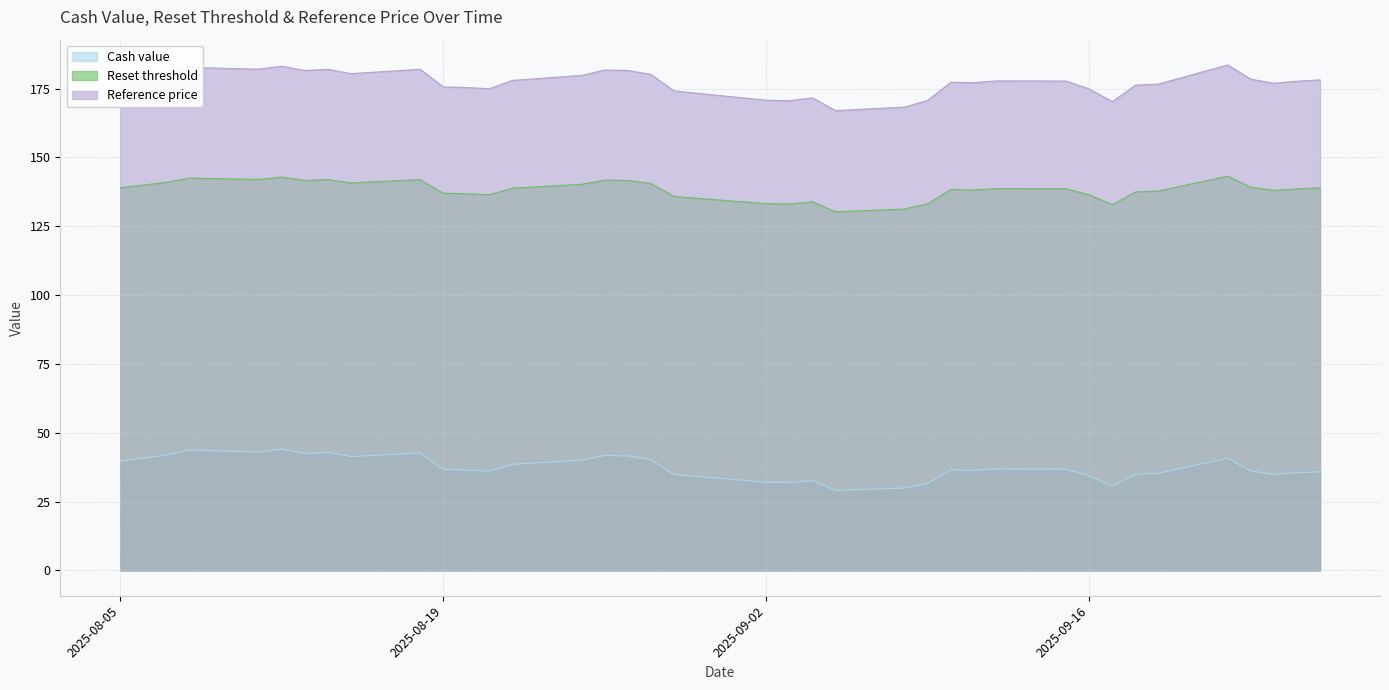

What are all the series names shown in the legend?

Cash value, Reset threshold, Reference price